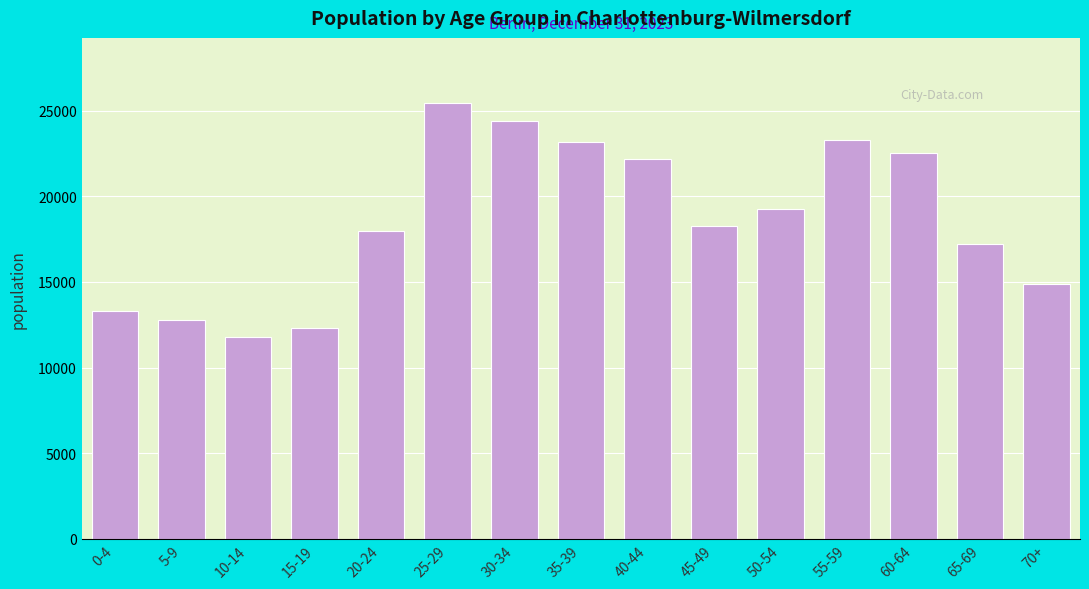

Reading left to right, transcribe all the data shown in this chart.

0-4=13324	5-9=12753	10-14=11815	15-19=12303	20-24=17946	25-29=25431	30-34=24366	35-39=23162	40-44=22180	45-49=18266	50-54=19263	55-59=23295	60-64=22528	65-69=17220	70+=14869